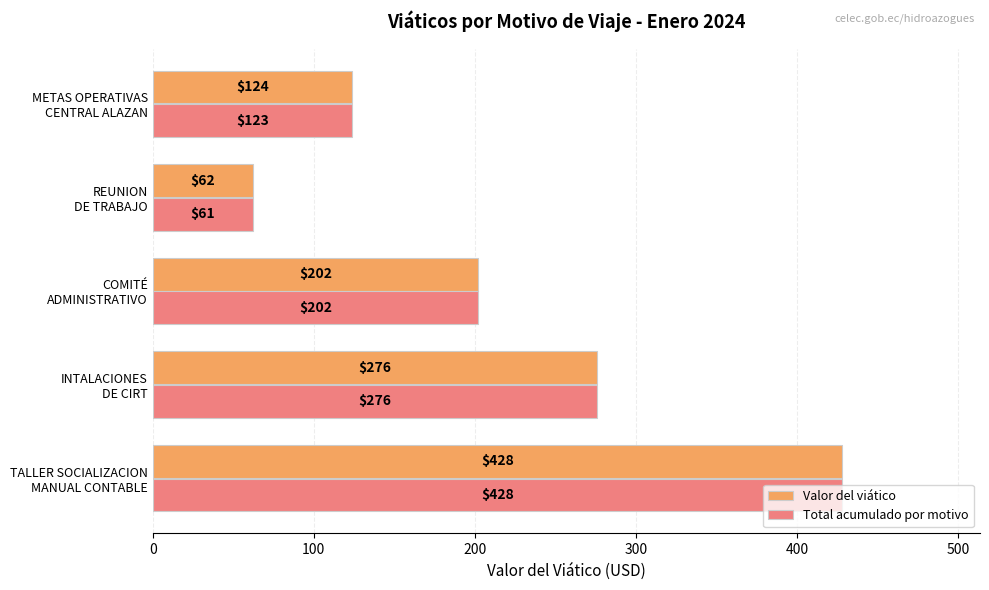

At which label does Total acumulado por motivo reach its minimum?

REUNION
DE TRABAJO